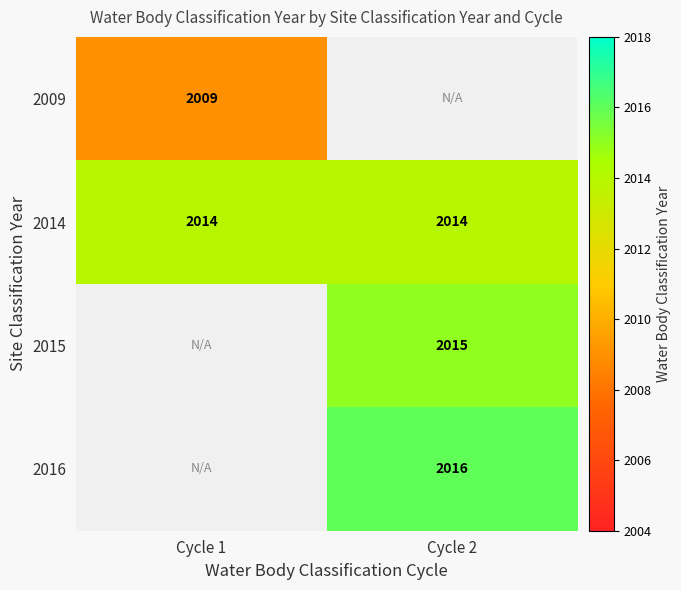

Is the value of 2014 at Cycle 1 greater than the value of 2016 at Cycle 2?

No